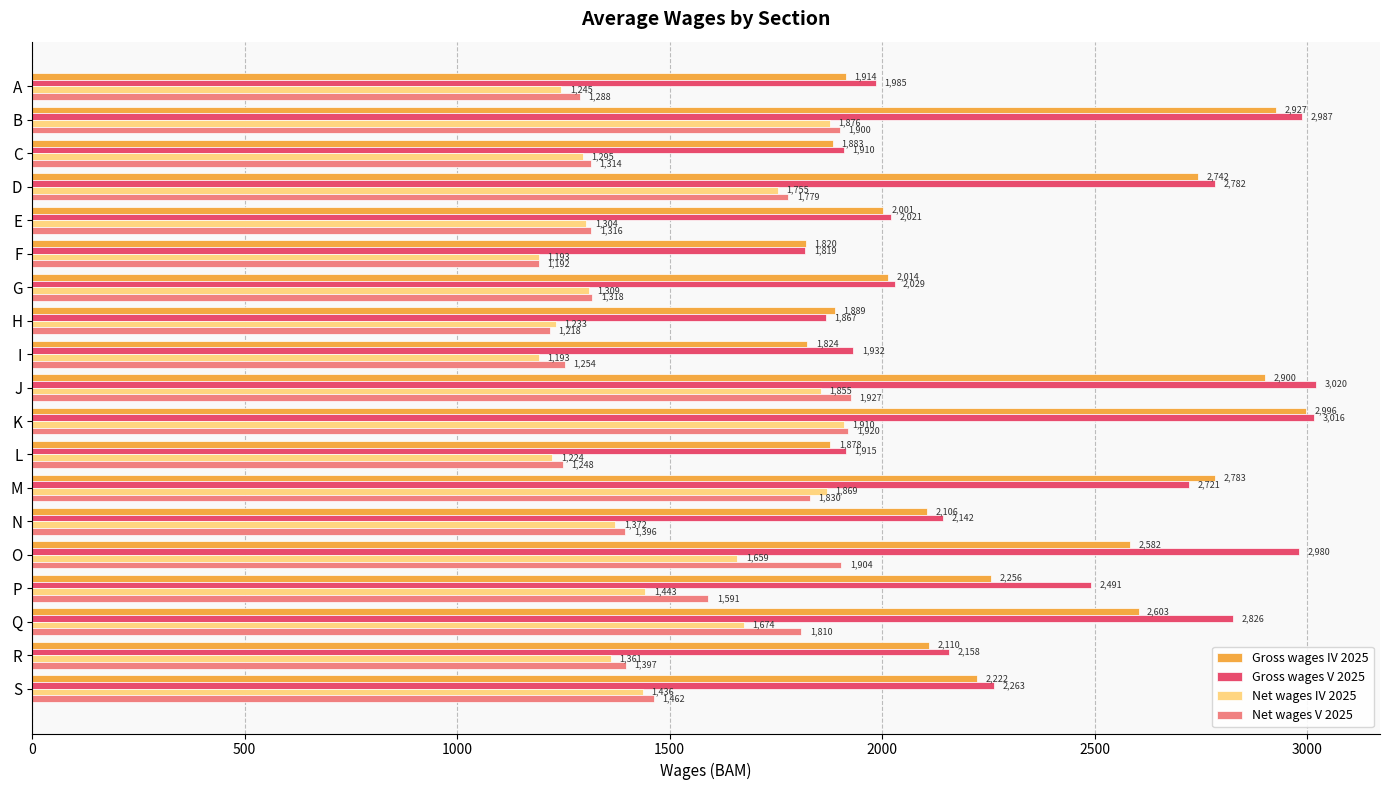

Rank the series by their maximum value, from lowest to highest.

Net wages IV 2025, Net wages V 2025, Gross wages IV 2025, Gross wages V 2025